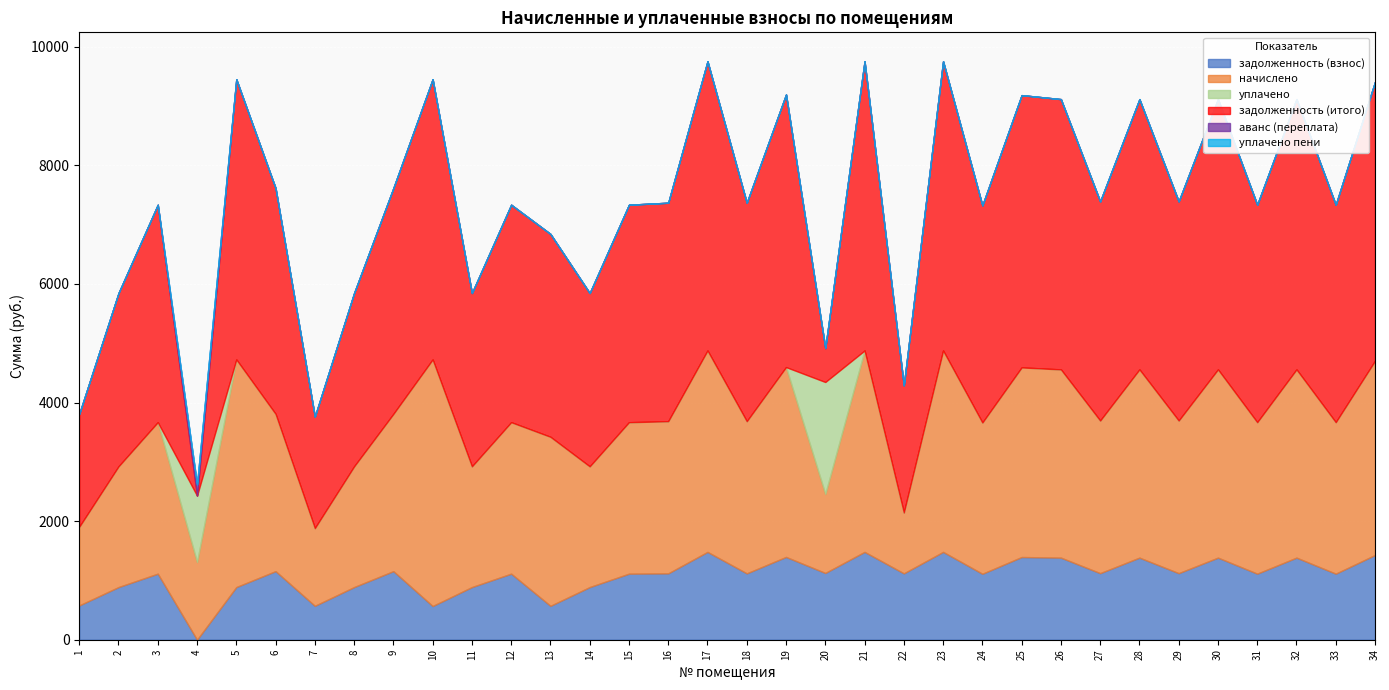

Which series changed the most between 13 and 34?

задолженность (итого)